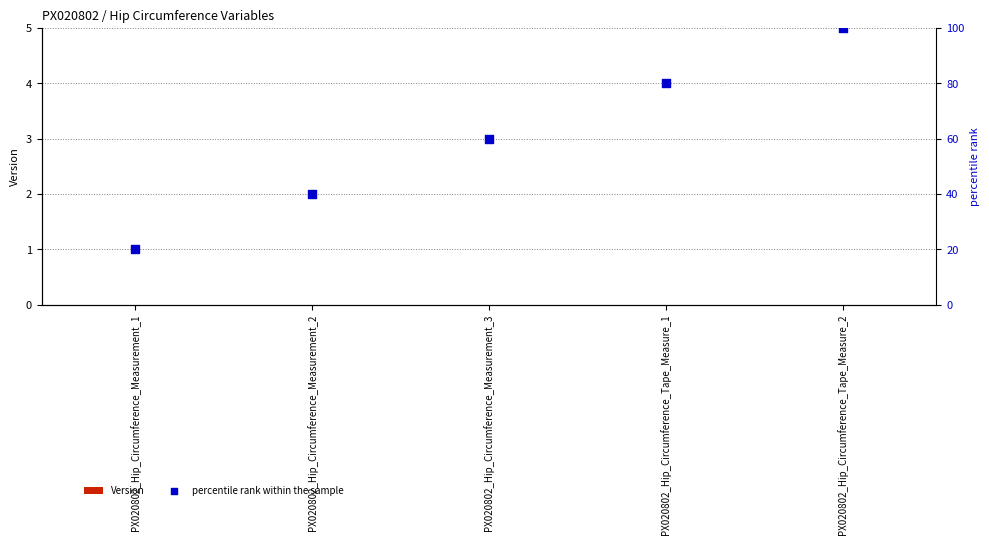

What is the total value across all series at PX020802_Hip_Circumference_Tape_Measure_2?

100